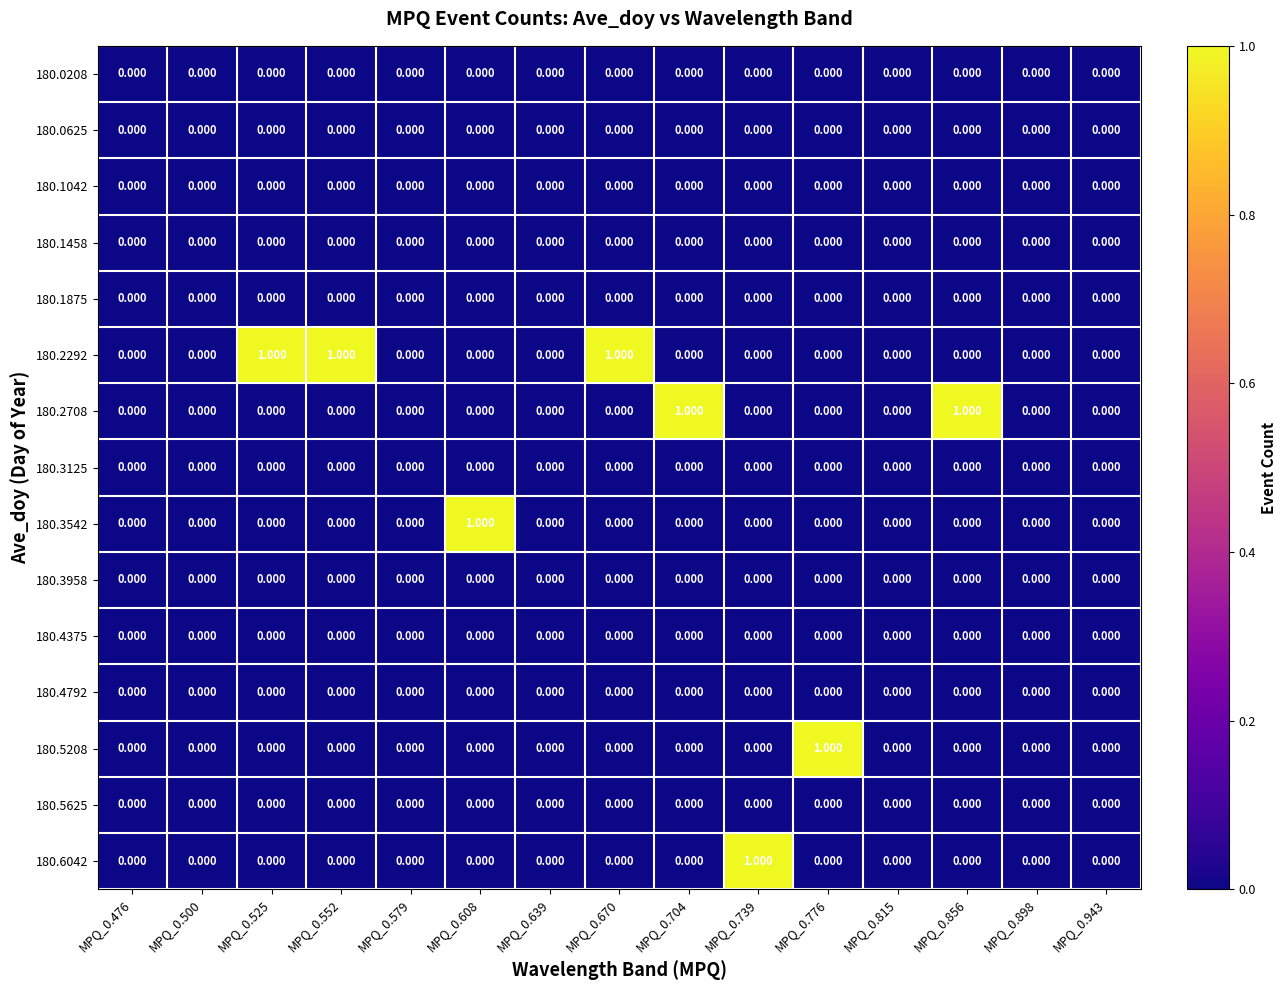

Reading left to right, extract all data points from this chart.

180.0208: MPQ_0.476=0	MPQ_0.500=0	MPQ_0.525=0	MPQ_0.552=0	MPQ_0.579=0	MPQ_0.608=0	MPQ_0.639=0	MPQ_0.670=0	MPQ_0.704=0	MPQ_0.739=0	MPQ_0.776=0	MPQ_0.815=0	MPQ_0.856=0	MPQ_0.898=0	MPQ_0.943=0
180.0625: MPQ_0.476=0	MPQ_0.500=0	MPQ_0.525=0	MPQ_0.552=0	MPQ_0.579=0	MPQ_0.608=0	MPQ_0.639=0	MPQ_0.670=0	MPQ_0.704=0	MPQ_0.739=0	MPQ_0.776=0	MPQ_0.815=0	MPQ_0.856=0	MPQ_0.898=0	MPQ_0.943=0
180.1042: MPQ_0.476=0	MPQ_0.500=0	MPQ_0.525=0	MPQ_0.552=0	MPQ_0.579=0	MPQ_0.608=0	MPQ_0.639=0	MPQ_0.670=0	MPQ_0.704=0	MPQ_0.739=0	MPQ_0.776=0	MPQ_0.815=0	MPQ_0.856=0	MPQ_0.898=0	MPQ_0.943=0
180.1458: MPQ_0.476=0	MPQ_0.500=0	MPQ_0.525=0	MPQ_0.552=0	MPQ_0.579=0	MPQ_0.608=0	MPQ_0.639=0	MPQ_0.670=0	MPQ_0.704=0	MPQ_0.739=0	MPQ_0.776=0	MPQ_0.815=0	MPQ_0.856=0	MPQ_0.898=0	MPQ_0.943=0
180.1875: MPQ_0.476=0	MPQ_0.500=0	MPQ_0.525=0	MPQ_0.552=0	MPQ_0.579=0	MPQ_0.608=0	MPQ_0.639=0	MPQ_0.670=0	MPQ_0.704=0	MPQ_0.739=0	MPQ_0.776=0	MPQ_0.815=0	MPQ_0.856=0	MPQ_0.898=0	MPQ_0.943=0
180.2292: MPQ_0.476=0	MPQ_0.500=0	MPQ_0.525=1	MPQ_0.552=1	MPQ_0.579=0	MPQ_0.608=0	MPQ_0.639=0	MPQ_0.670=1	MPQ_0.704=0	MPQ_0.739=0	MPQ_0.776=0	MPQ_0.815=0	MPQ_0.856=0	MPQ_0.898=0	MPQ_0.943=0
180.2708: MPQ_0.476=0	MPQ_0.500=0	MPQ_0.525=0	MPQ_0.552=0	MPQ_0.579=0	MPQ_0.608=0	MPQ_0.639=0	MPQ_0.670=0	MPQ_0.704=1	MPQ_0.739=0	MPQ_0.776=0	MPQ_0.815=0	MPQ_0.856=1	MPQ_0.898=0	MPQ_0.943=0
180.3125: MPQ_0.476=0	MPQ_0.500=0	MPQ_0.525=0	MPQ_0.552=0	MPQ_0.579=0	MPQ_0.608=0	MPQ_0.639=0	MPQ_0.670=0	MPQ_0.704=0	MPQ_0.739=0	MPQ_0.776=0	MPQ_0.815=0	MPQ_0.856=0	MPQ_0.898=0	MPQ_0.943=0
180.3542: MPQ_0.476=0	MPQ_0.500=0	MPQ_0.525=0	MPQ_0.552=0	MPQ_0.579=0	MPQ_0.608=1	MPQ_0.639=0	MPQ_0.670=0	MPQ_0.704=0	MPQ_0.739=0	MPQ_0.776=0	MPQ_0.815=0	MPQ_0.856=0	MPQ_0.898=0	MPQ_0.943=0
180.3958: MPQ_0.476=0	MPQ_0.500=0	MPQ_0.525=0	MPQ_0.552=0	MPQ_0.579=0	MPQ_0.608=0	MPQ_0.639=0	MPQ_0.670=0	MPQ_0.704=0	MPQ_0.739=0	MPQ_0.776=0	MPQ_0.815=0	MPQ_0.856=0	MPQ_0.898=0	MPQ_0.943=0
180.4375: MPQ_0.476=0	MPQ_0.500=0	MPQ_0.525=0	MPQ_0.552=0	MPQ_0.579=0	MPQ_0.608=0	MPQ_0.639=0	MPQ_0.670=0	MPQ_0.704=0	MPQ_0.739=0	MPQ_0.776=0	MPQ_0.815=0	MPQ_0.856=0	MPQ_0.898=0	MPQ_0.943=0
180.4792: MPQ_0.476=0	MPQ_0.500=0	MPQ_0.525=0	MPQ_0.552=0	MPQ_0.579=0	MPQ_0.608=0	MPQ_0.639=0	MPQ_0.670=0	MPQ_0.704=0	MPQ_0.739=0	MPQ_0.776=0	MPQ_0.815=0	MPQ_0.856=0	MPQ_0.898=0	MPQ_0.943=0
180.5208: MPQ_0.476=0	MPQ_0.500=0	MPQ_0.525=0	MPQ_0.552=0	MPQ_0.579=0	MPQ_0.608=0	MPQ_0.639=0	MPQ_0.670=0	MPQ_0.704=0	MPQ_0.739=0	MPQ_0.776=1	MPQ_0.815=0	MPQ_0.856=0	MPQ_0.898=0	MPQ_0.943=0
180.5625: MPQ_0.476=0	MPQ_0.500=0	MPQ_0.525=0	MPQ_0.552=0	MPQ_0.579=0	MPQ_0.608=0	MPQ_0.639=0	MPQ_0.670=0	MPQ_0.704=0	MPQ_0.739=0	MPQ_0.776=0	MPQ_0.815=0	MPQ_0.856=0	MPQ_0.898=0	MPQ_0.943=0
180.6042: MPQ_0.476=0	MPQ_0.500=0	MPQ_0.525=0	MPQ_0.552=0	MPQ_0.579=0	MPQ_0.608=0	MPQ_0.639=0	MPQ_0.670=0	MPQ_0.704=0	MPQ_0.739=1	MPQ_0.776=0	MPQ_0.815=0	MPQ_0.856=0	MPQ_0.898=0	MPQ_0.943=0